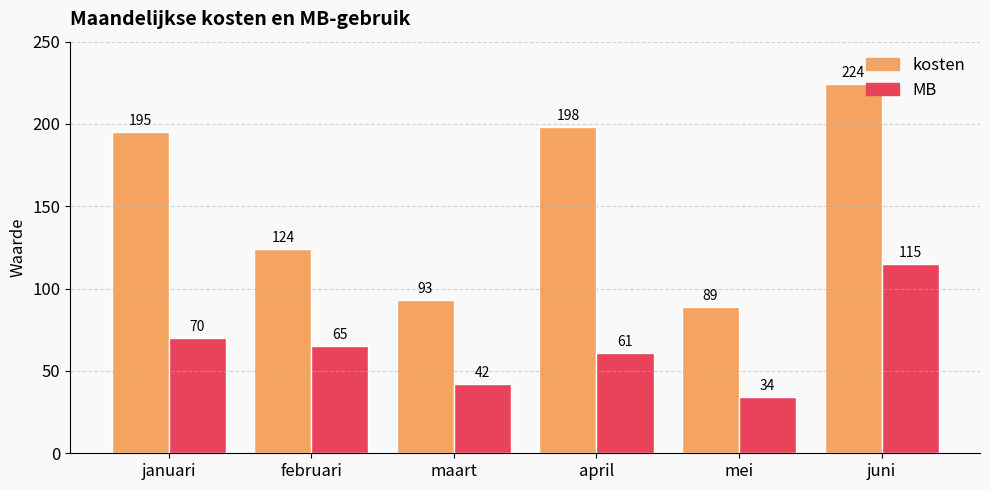

Between februari and april, which series saw the biggest shift?

kosten